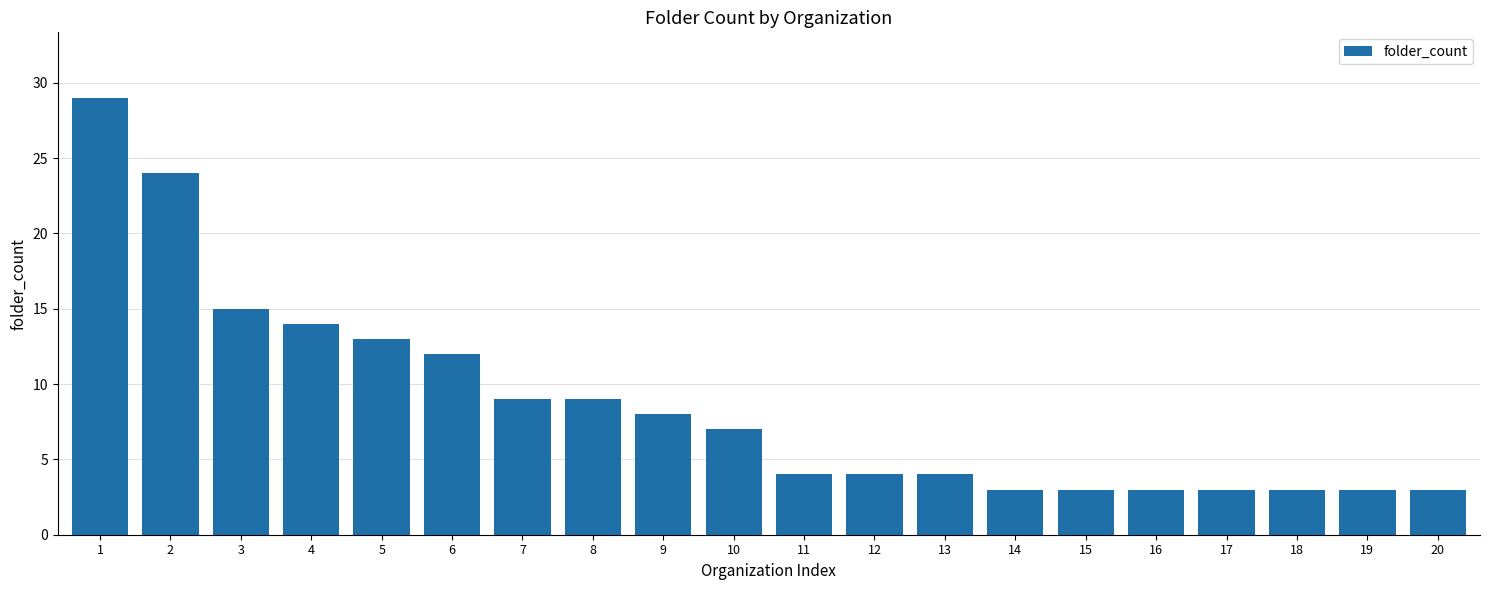

What is the value of the 5th bar from the left?

13